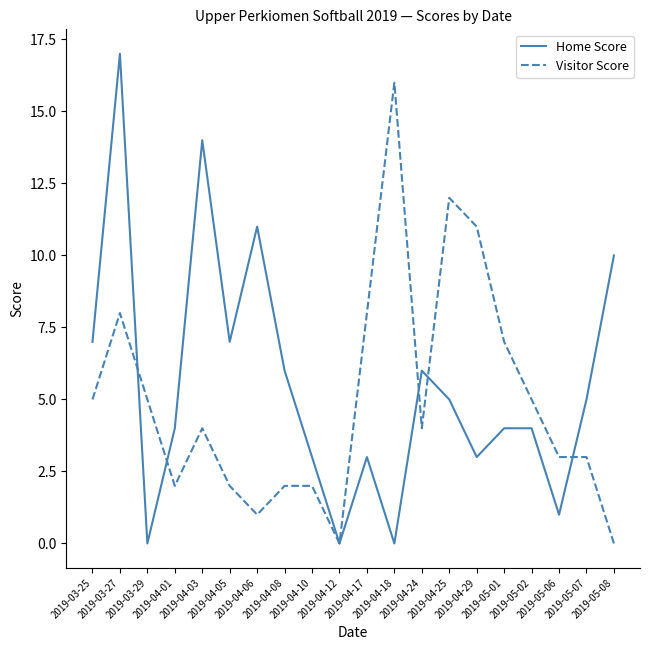

What is the sum of all Visitor Score values?

100